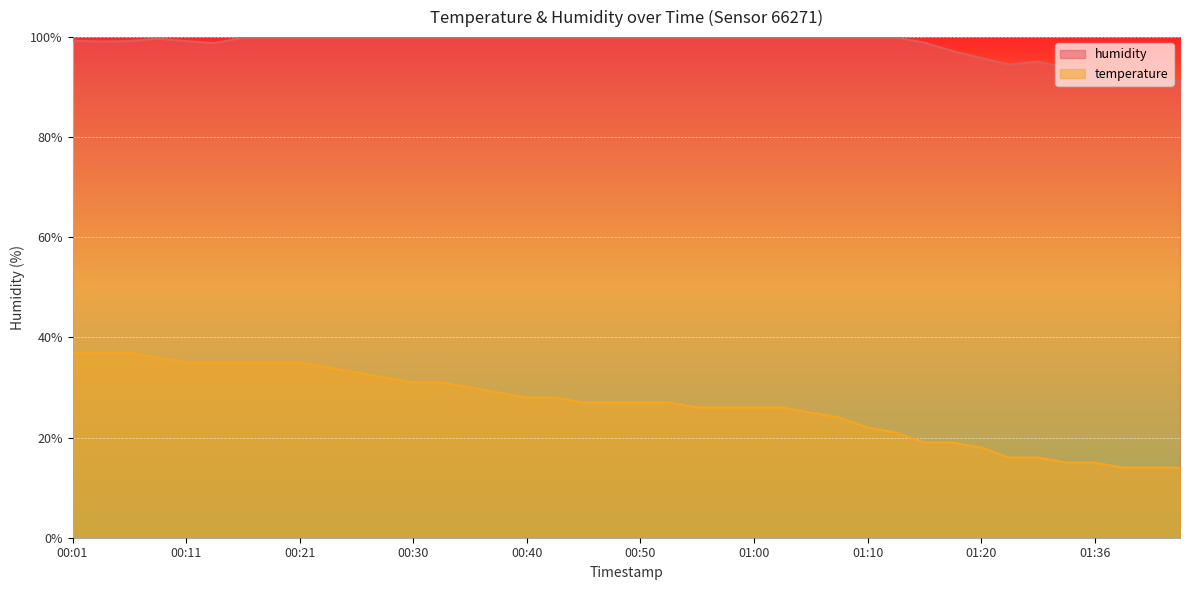

The value of temperature at 00:06 is 37.0. True or false?

True